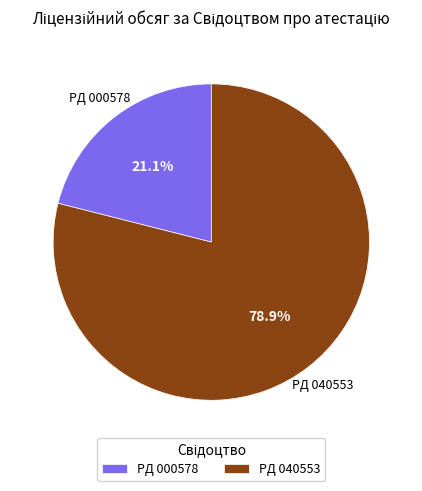

Between PД 040553 and PД 000578, which is larger?

PД 040553